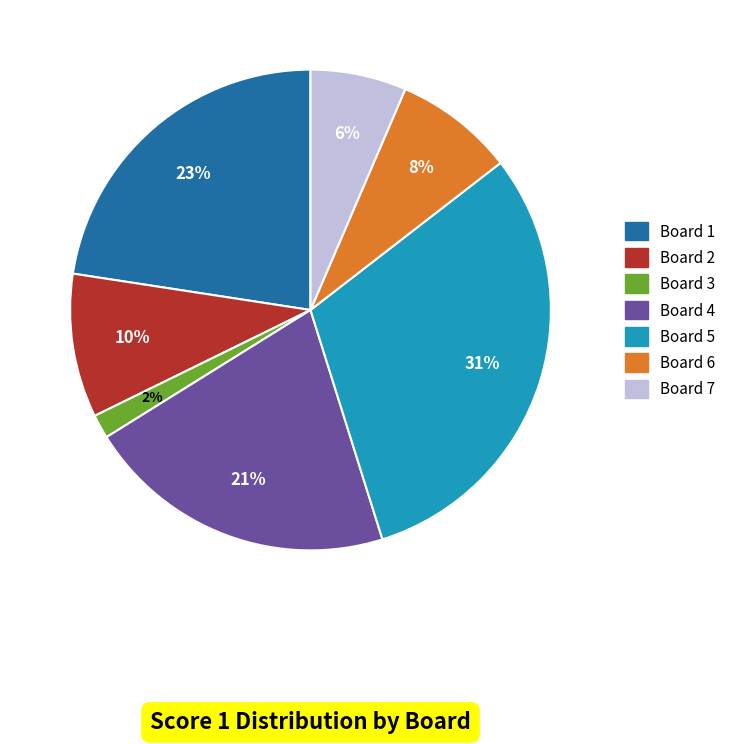

Combined, do Board 3 and Board 4 account for over 50%?

No